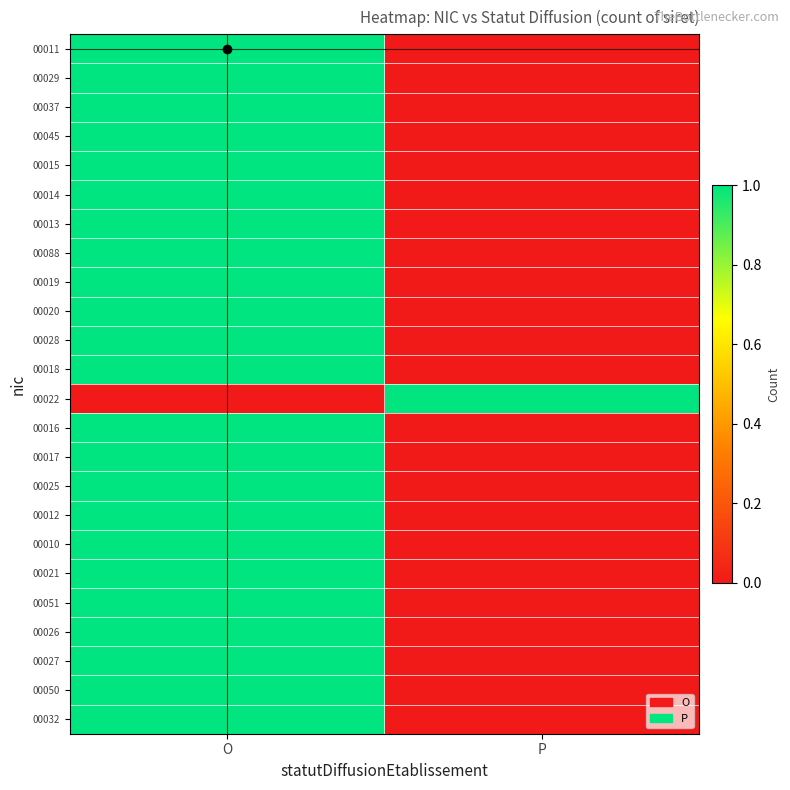

Between O and P, which is larger?

O